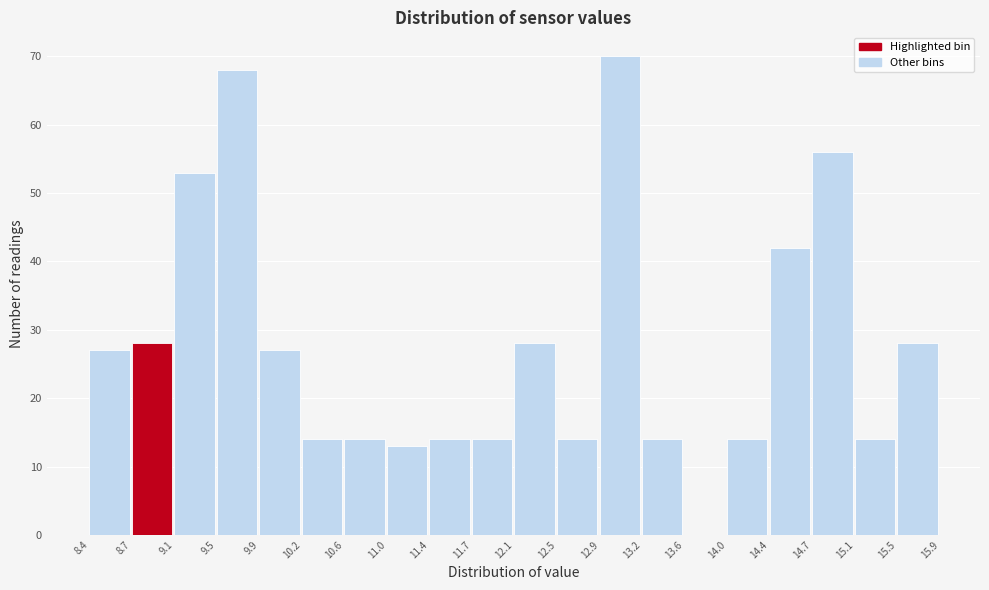

Which range on the x-axis has the tallest bar?

12.9 to 13.2